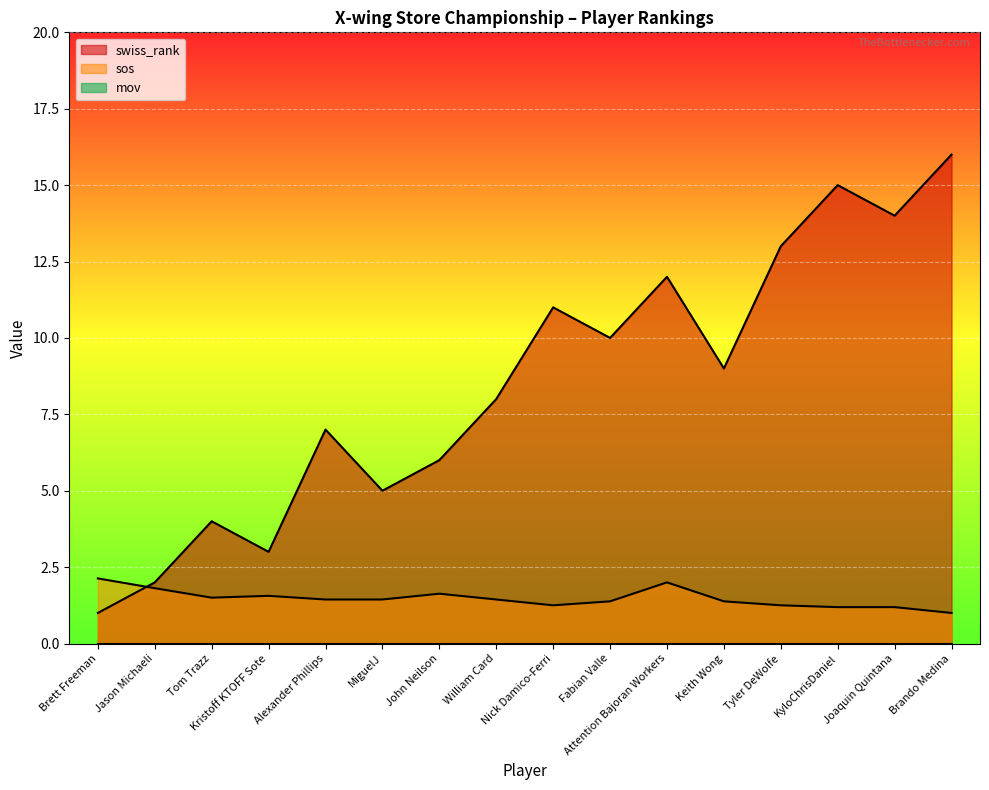

At how many categories does at least one series exceed 3?

13